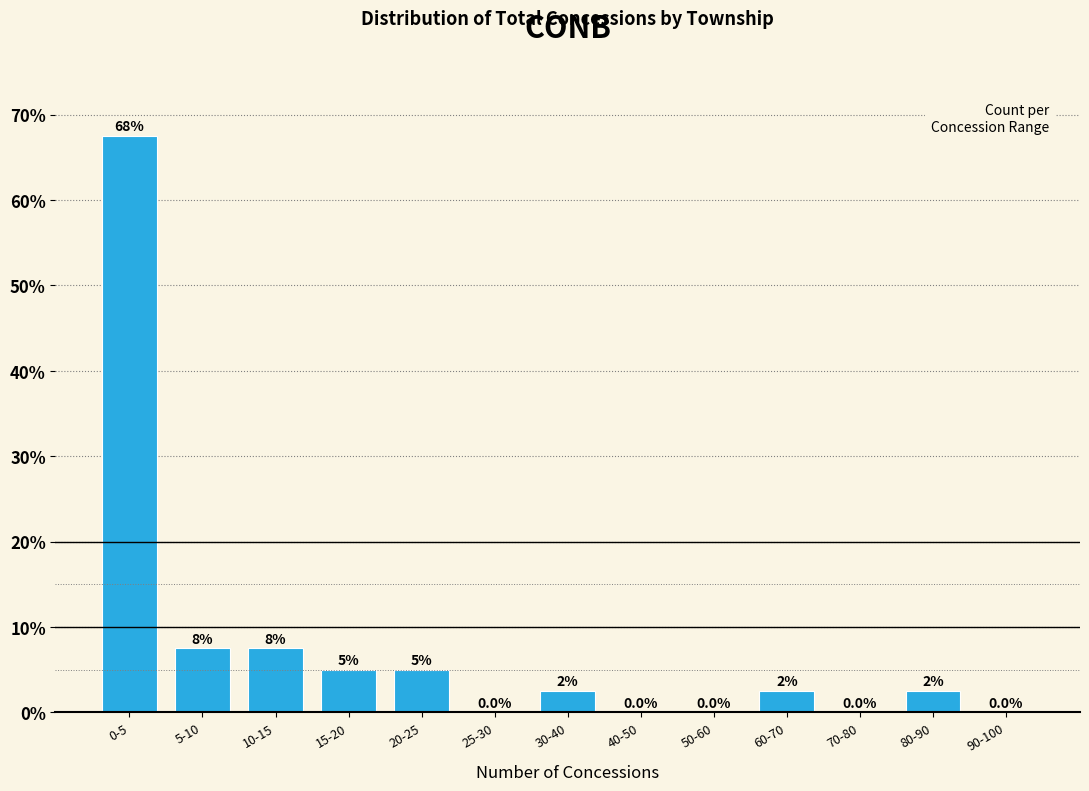

Reading right to left, what are all the values shown in this chart?

90-100=0.0	80-90=2.5	70-80=0.0	60-70=2.5	50-60=0.0	40-50=0.0	30-40=2.5	25-30=0.0	20-25=5.0	15-20=5.0	10-15=7.5	5-10=7.5	0-5=67.5